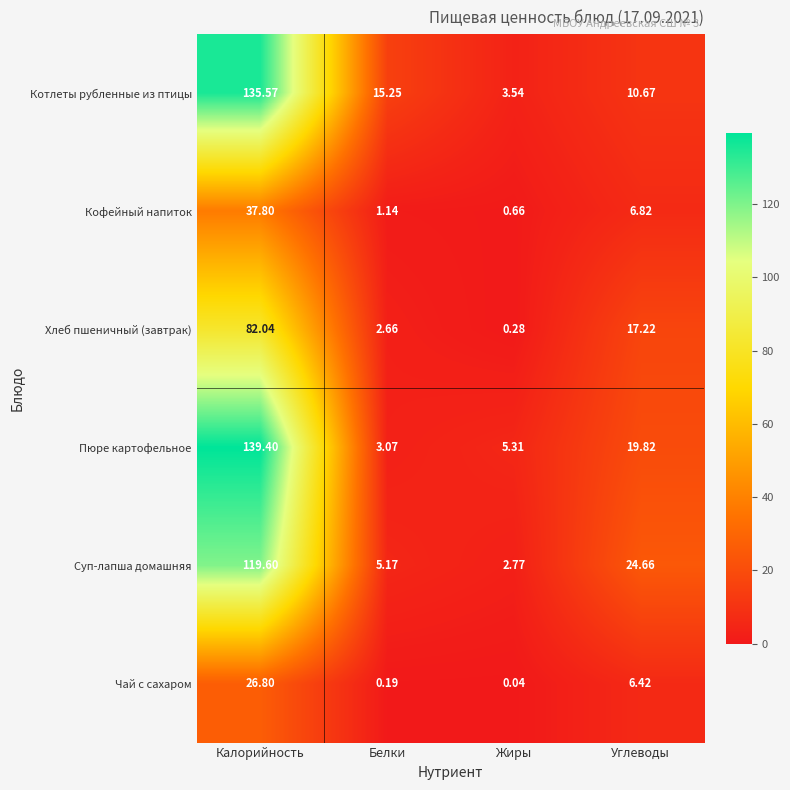

Rank the series at Жиры from highest to lowest value.

Пюре картофельное, Котлеты рубленные из птицы, Суп-лапша домашняя, Кофейный напиток, Хлеб пшеничный (завтрак), Чай с сахаром